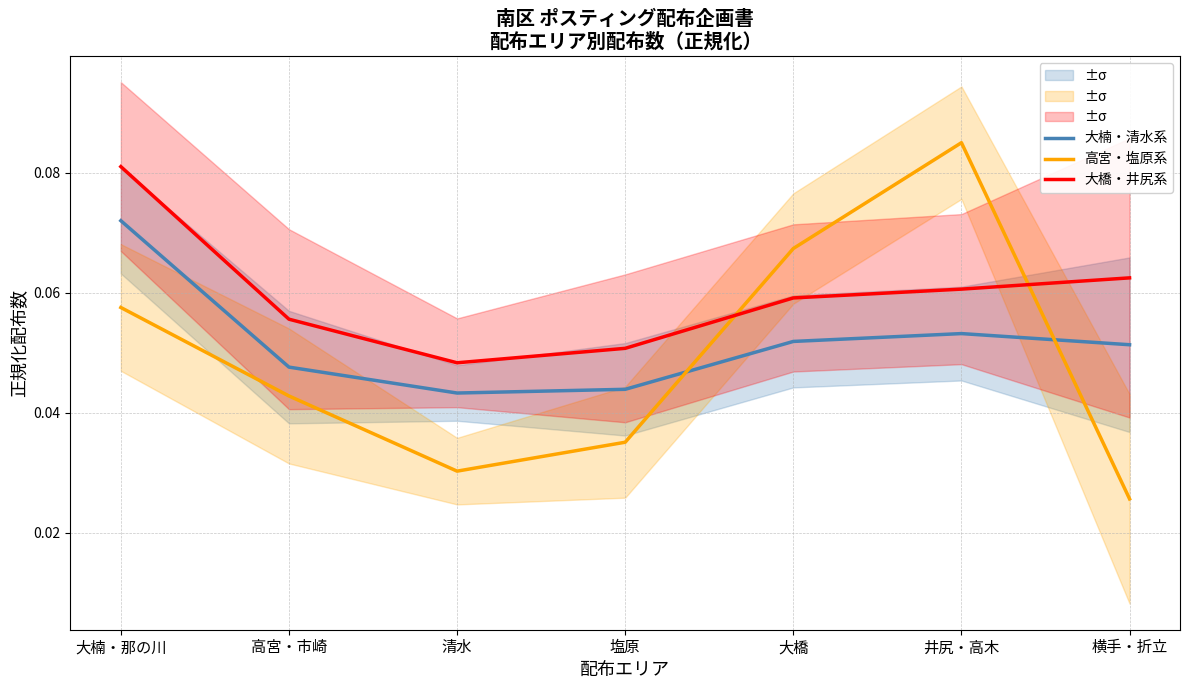

Rank the series at 清水 from highest to lowest value.

大橋・井尻系, 大楠・清水系, 高宮・塩原系